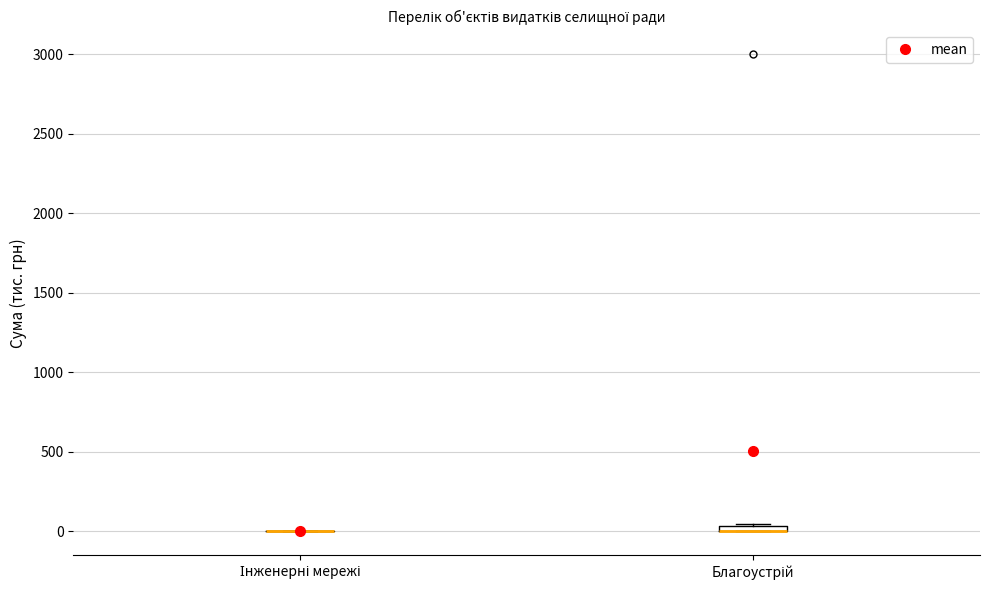

Where is the lower edge of the box for Благоустрій on the y-axis? The values are not printed on the chart, so give them approximately, as read against the axis.

0